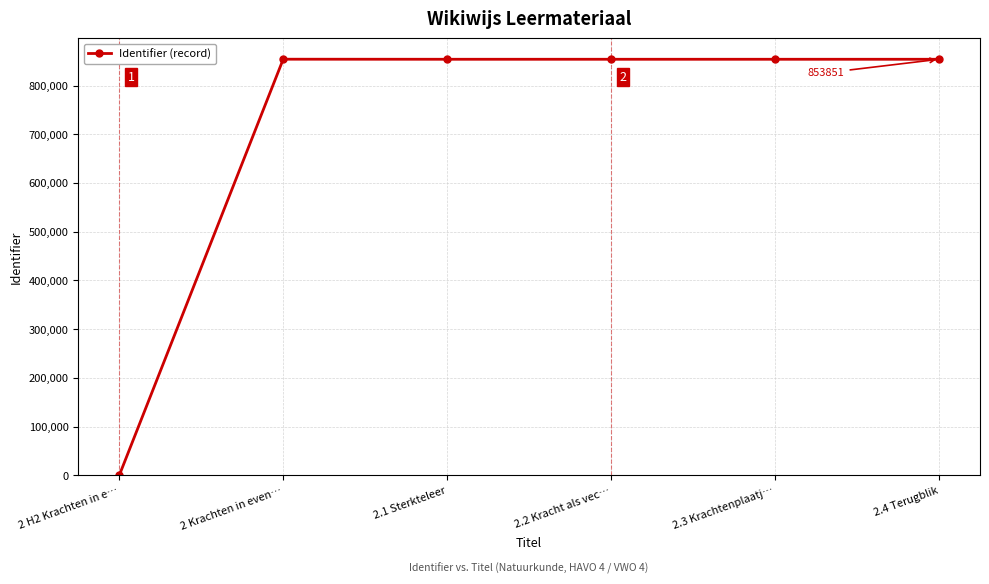

How many distinct data groups are displayed?

1